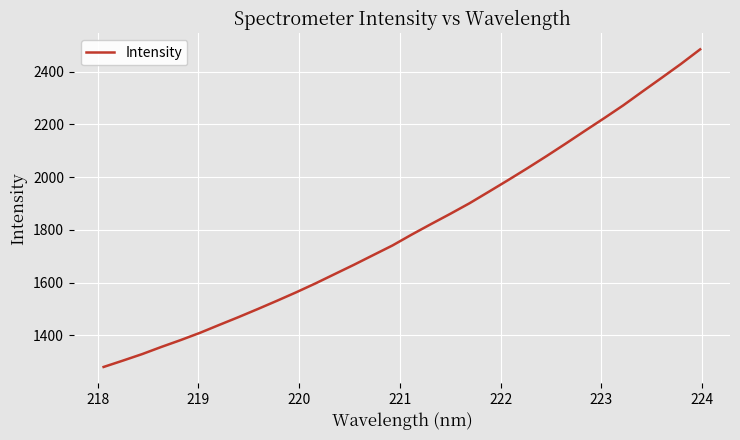

What is the smallest value displayed?

1279.5